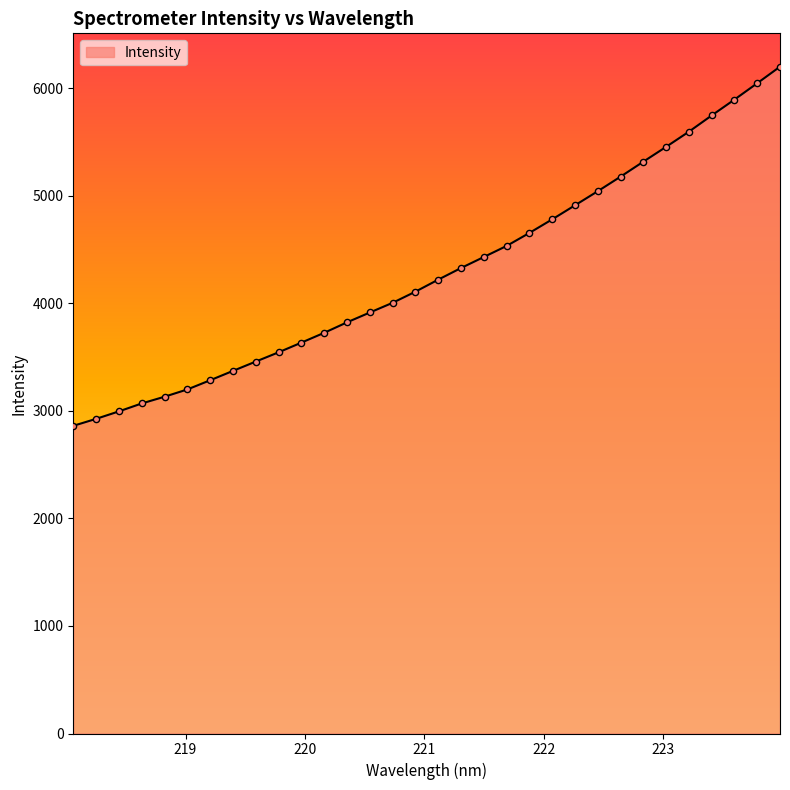

What is the minimum value shown in the chart?

2860.7